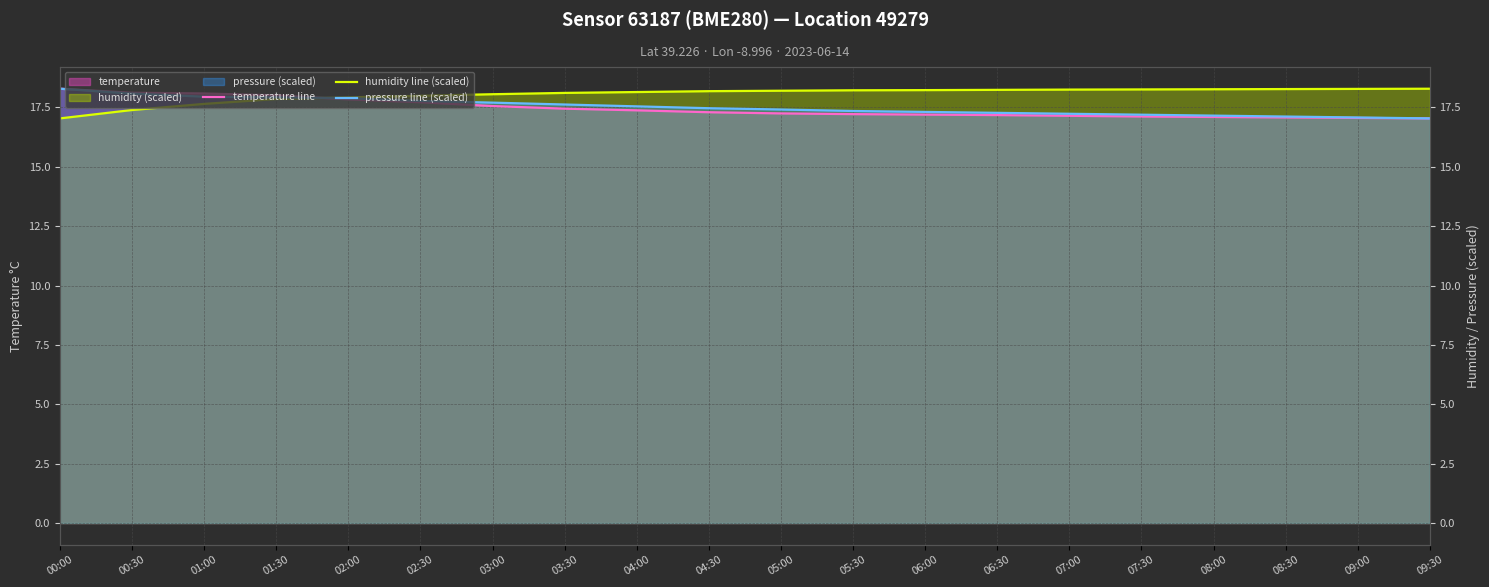

Is it true that temperature line equals 17.2 at 05:30?

True